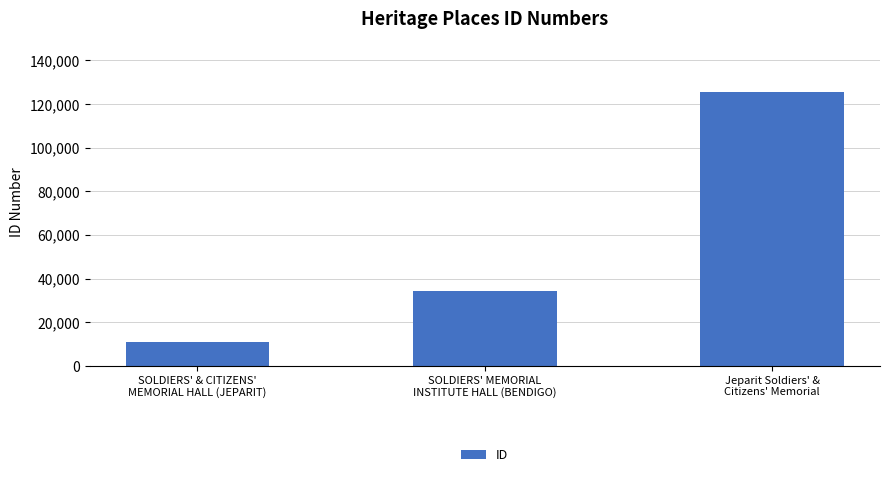

What is the minimum value shown in the chart?

11114